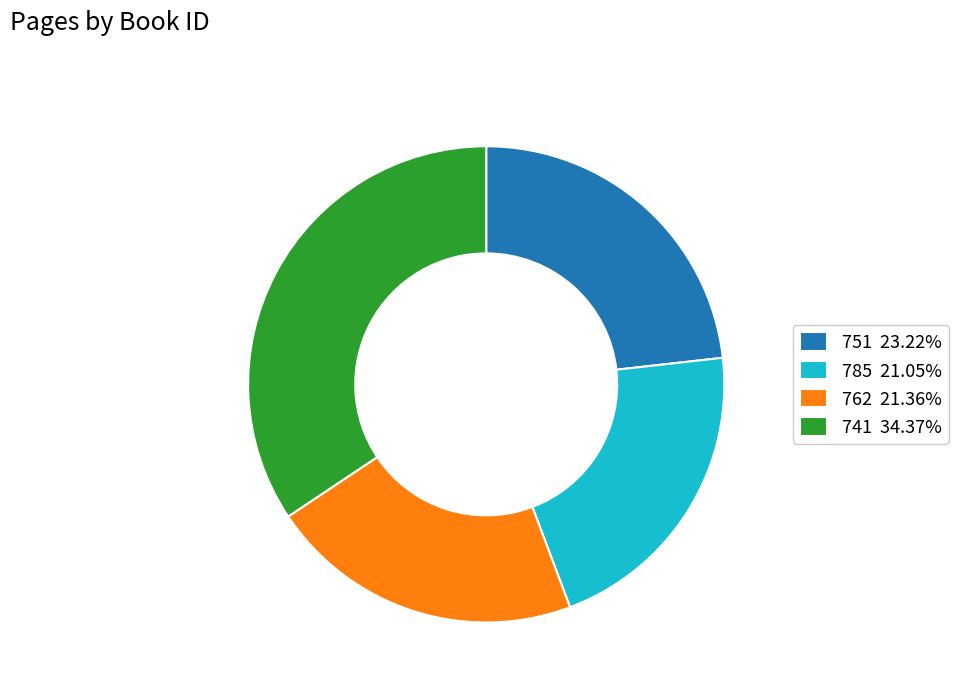

Is it true that 785 is 21% of the pie?

True